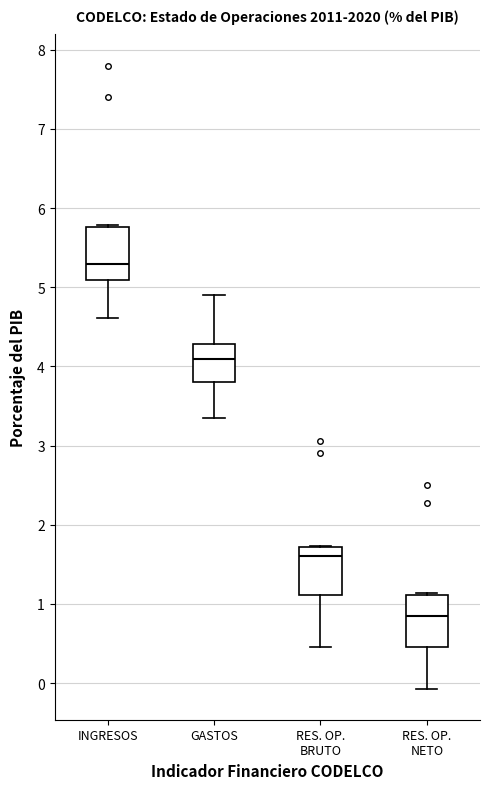

Reading left to right, read every box against the y-axis: the position of its median line, the range the box covers, and the ends of its whiskers. The values are not printed on the chart, so give them approximately, as read against the axis.

INGRESOS: median 5.3, box 5.1 to 5.8, whiskers 4.6 to 5.8
GASTOS: median 4.1, box 3.8 to 4.3, whiskers 3.4 to 4.9
RES. OP. BRUTO: median 1.6, box 1.1 to 1.7, whiskers 0.5 to 1.7
RES. OP. NETO: median 0.9, box 0.5 to 1.1, whiskers -0.1 to 1.1 (just above the box's upper edge)